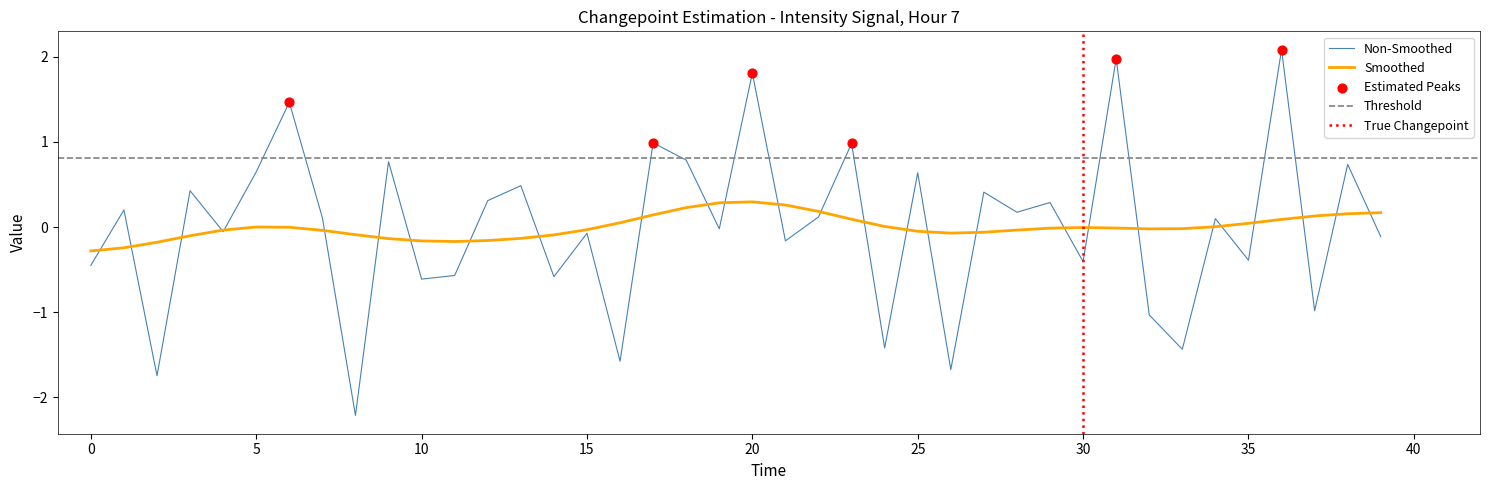

What is the change in value from 9 to 10?

-1.4